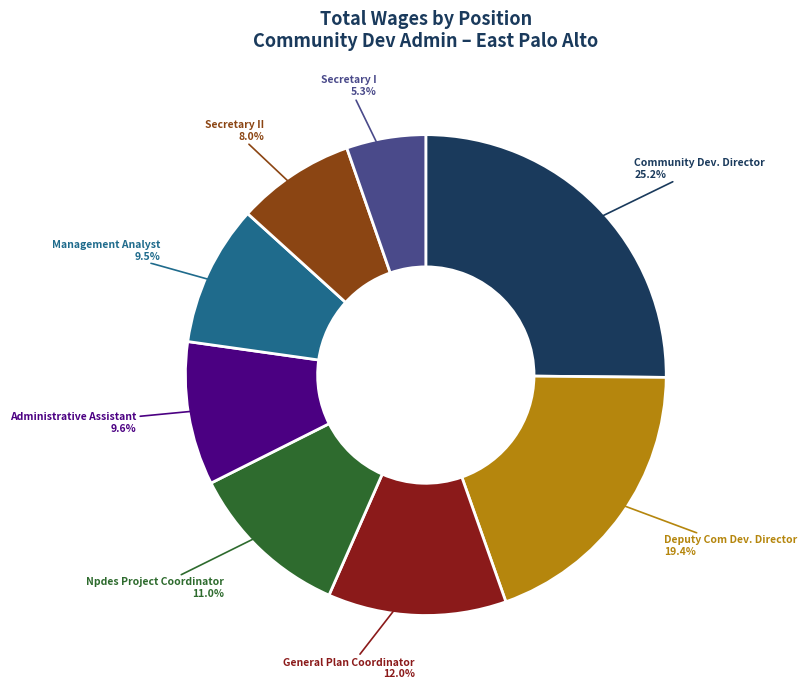

To the nearest percent, what percentage of the pie is Npdes Project Coordinator?

11%